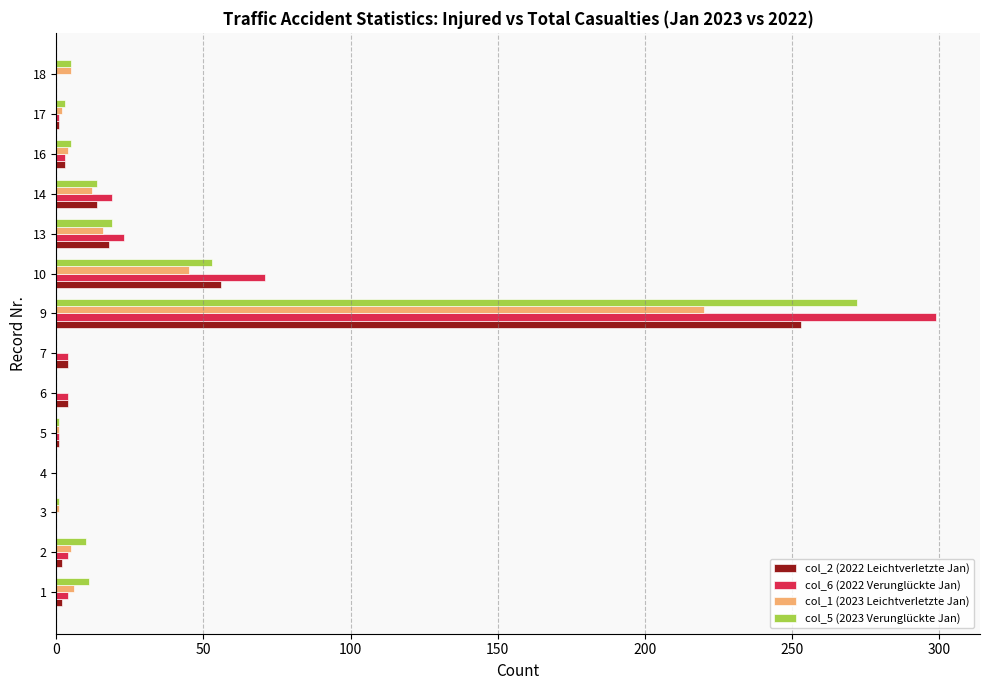

True or false: col_2 (2022 Leichtverletzte Jan) has a value of 8 at 13.

False